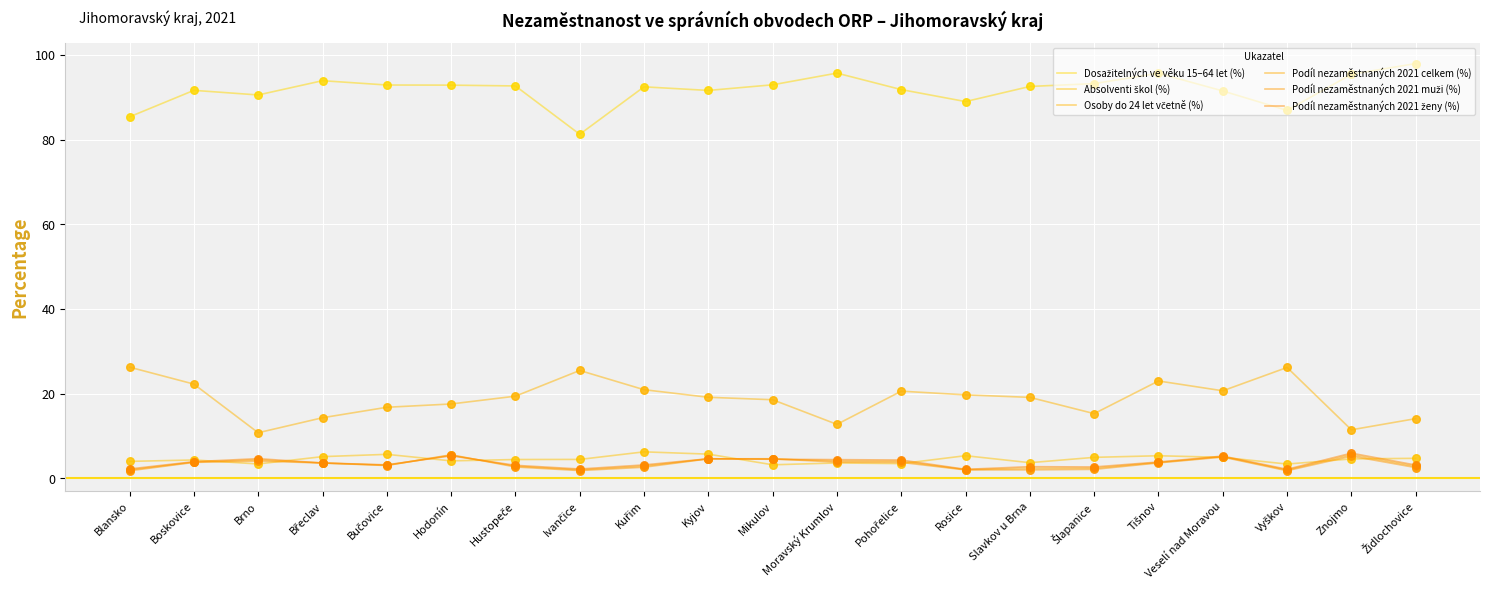

Is this an area chart (filled region under the line)?

No